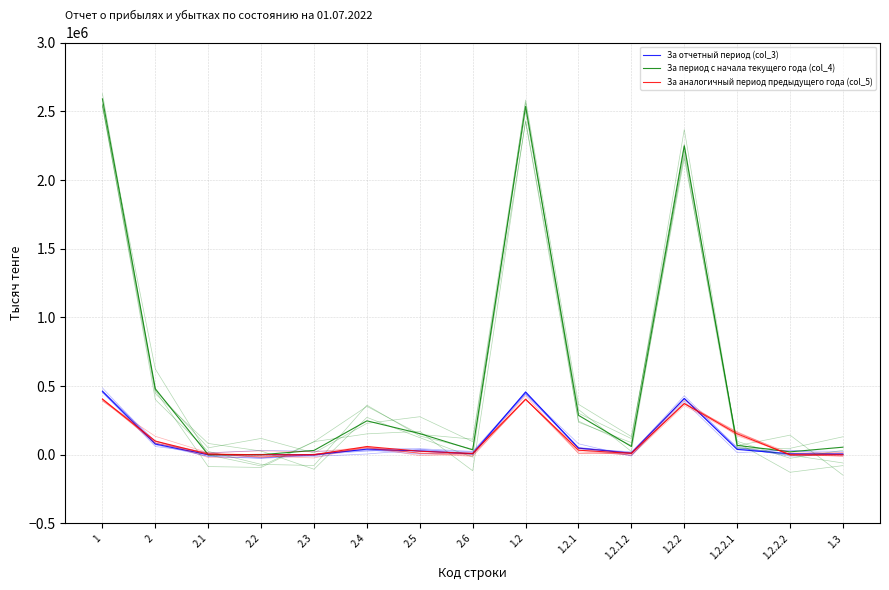

At which label does За отчетный период (col_3) first exceed 27173?

1